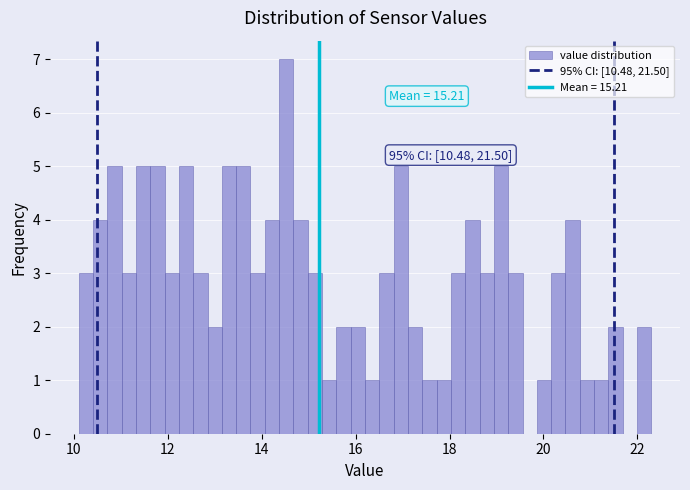

Read against the x-axis, roughly where is the centre of the tallest bar?

14.6